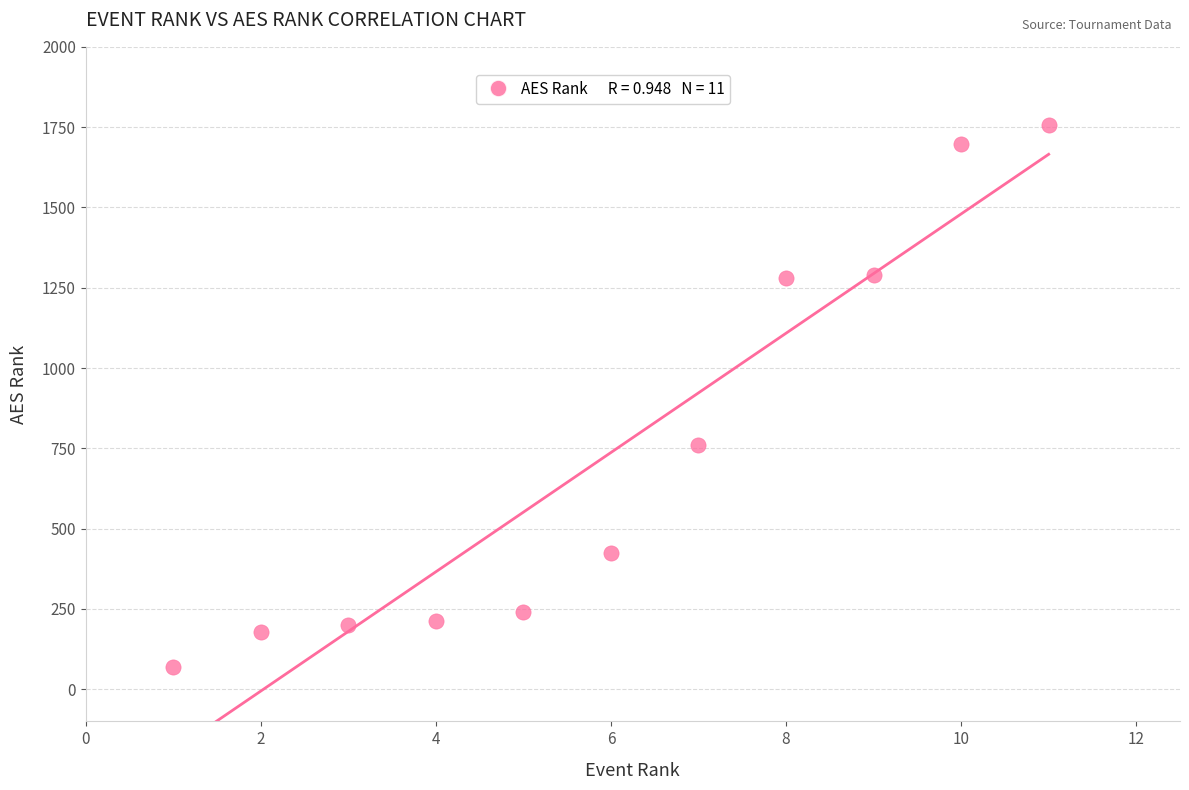

What is the average X value?

6